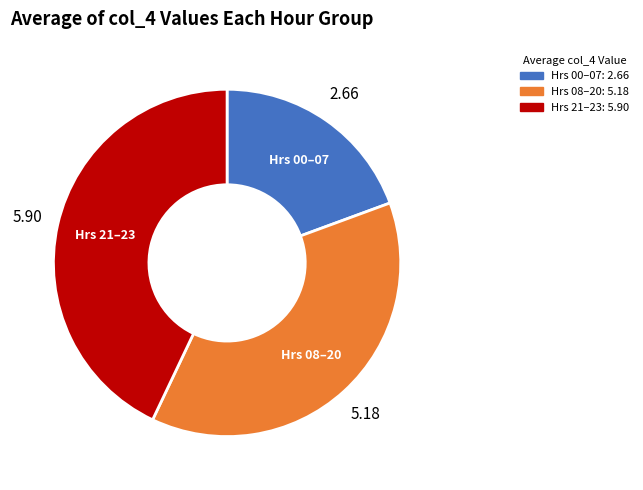

Is there a majority slice in this chart?

No